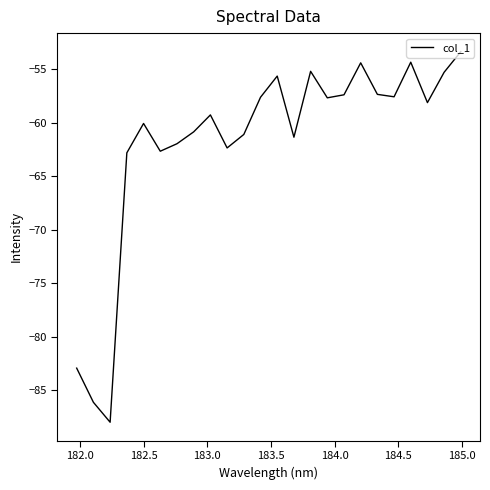

What is the maximum value shown in the chart?

-53.4